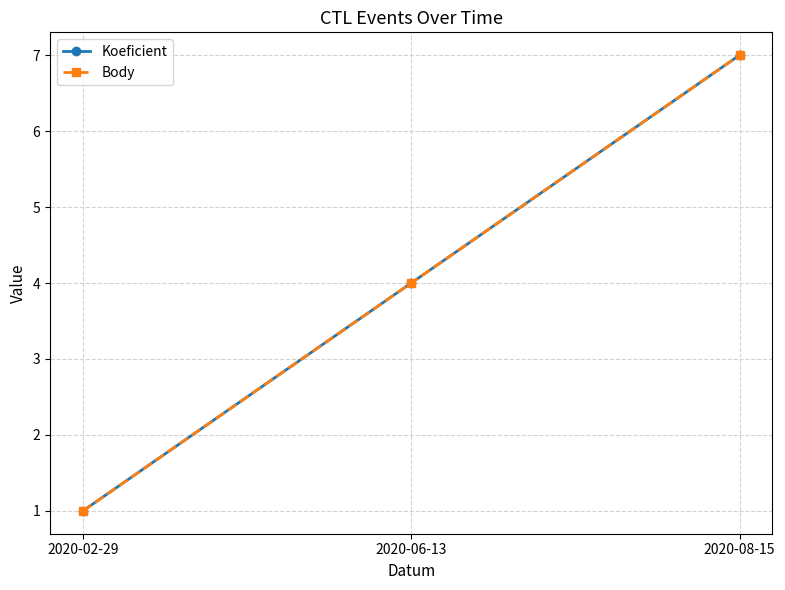

Does the chart have visible grid lines?

Yes